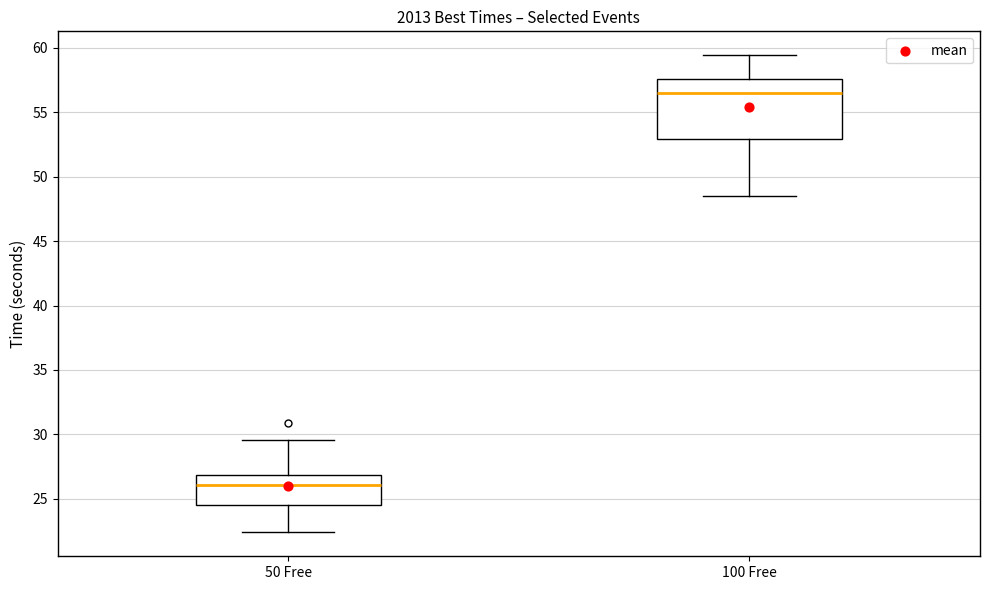

Which box is the tallest, from its lower edge to its upper edge?

100 Free